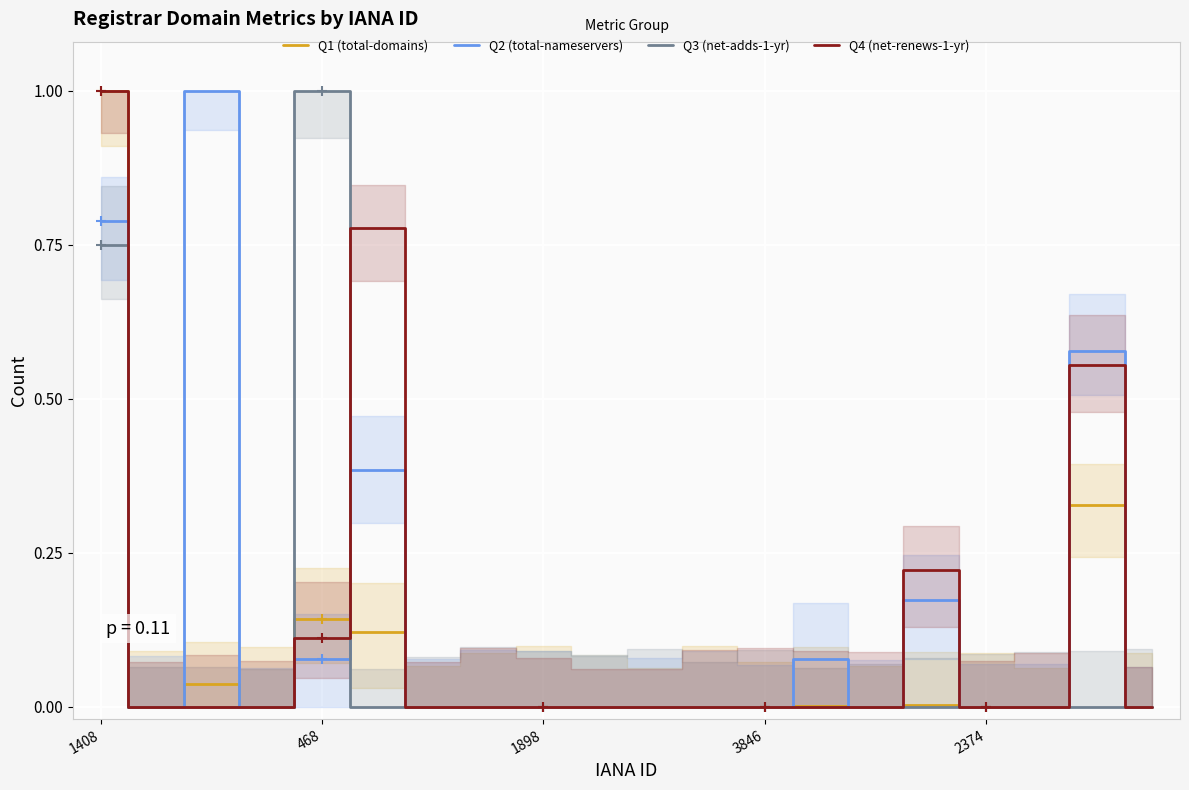

True or false: total-nameservers has more than 1 interior local peaks.

True